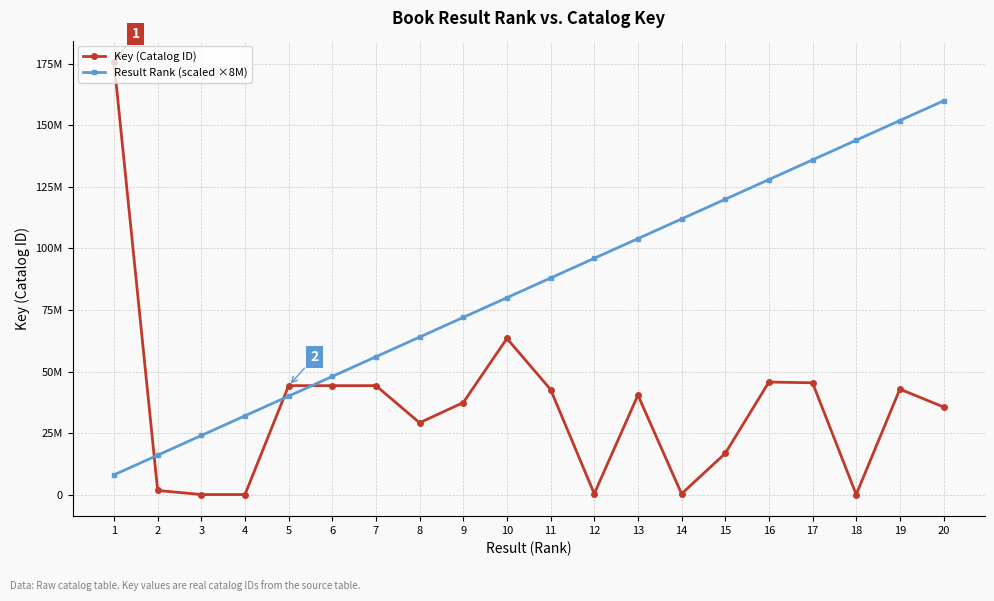

Which category has the lowest value in the Key (Catalog ID) series?

3